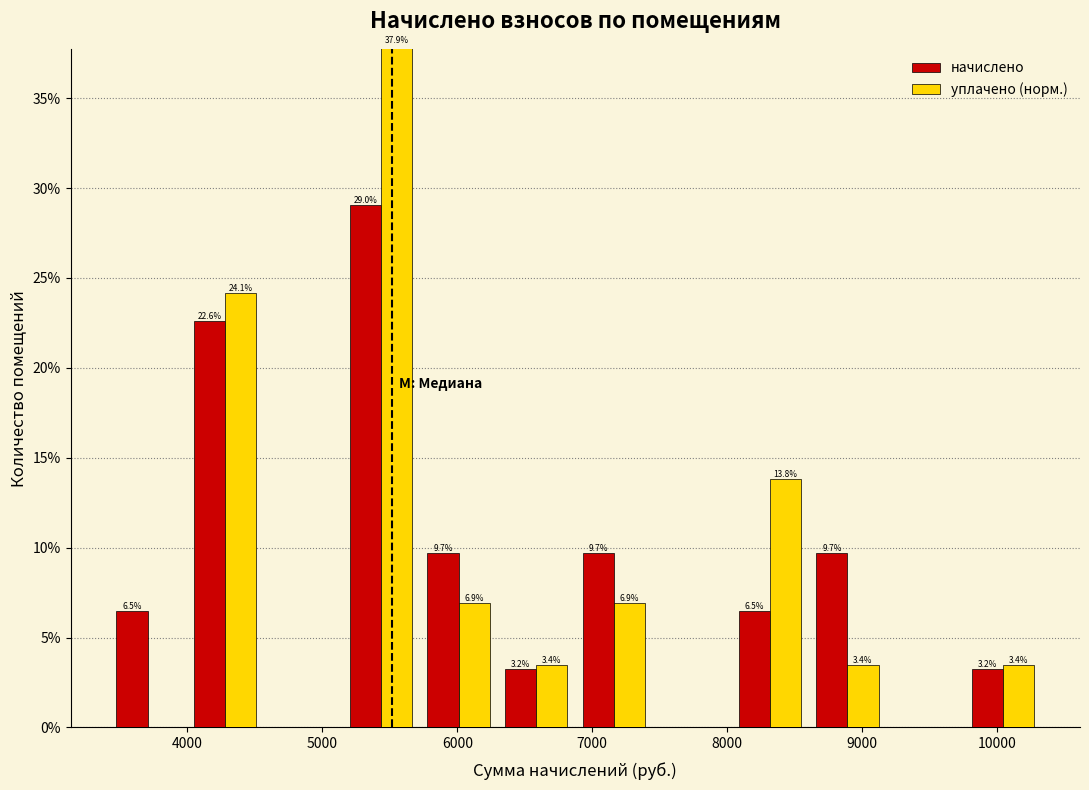

In the уплачено (норм.) series, which range on the x-axis has the tallest bar?

5100 to 5700